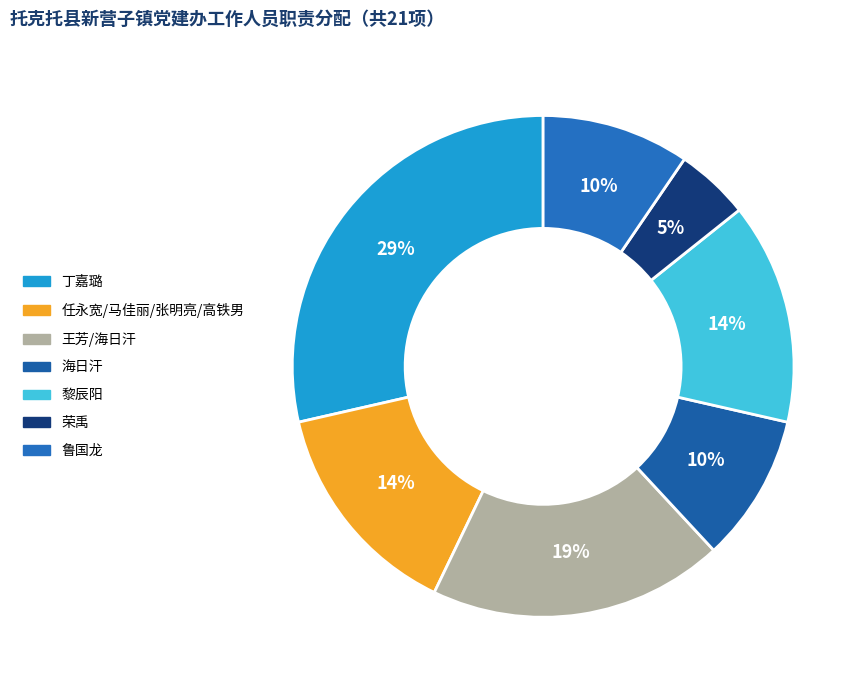

Which category has the smallest portion of the pie?

荣禹